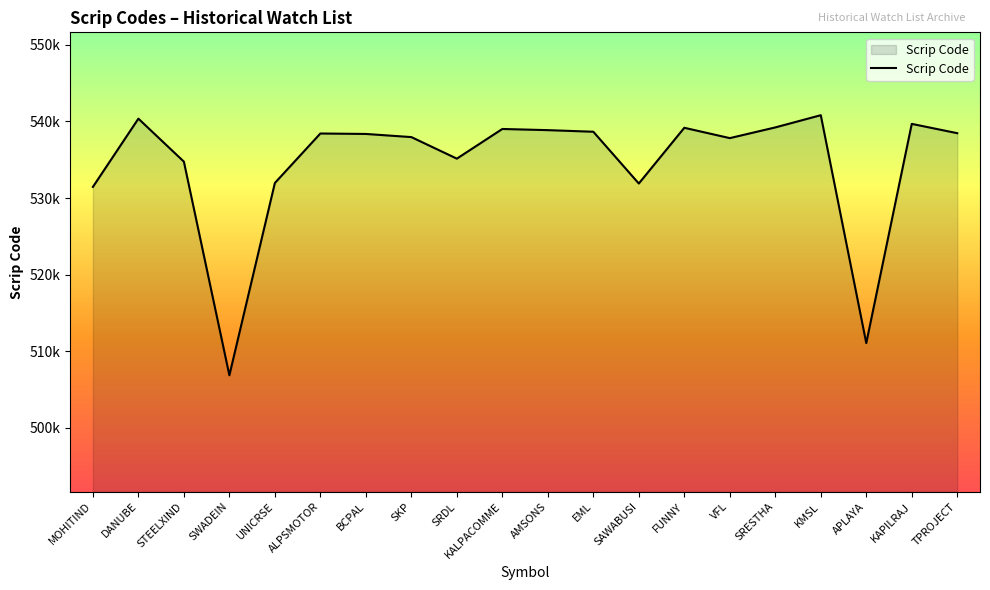

Where is the data nearest to the value 523837?

MOHITIND